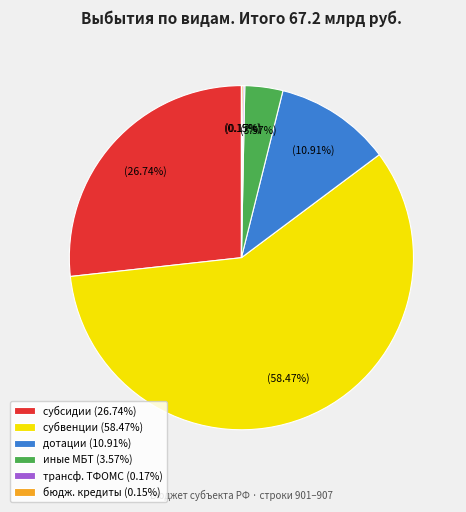

Does any single category account for the majority?

Yes